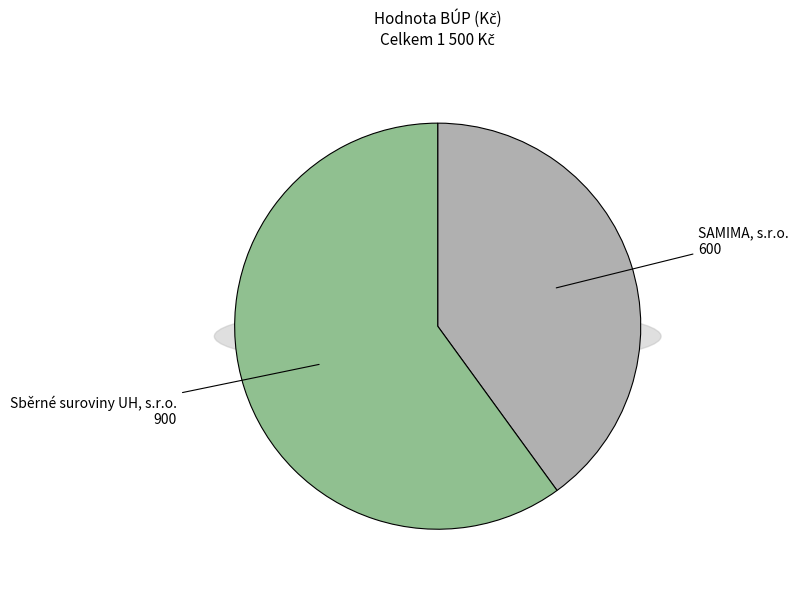

Which category accounts for the majority?

Sběrné suroviny UH, s.r.o.